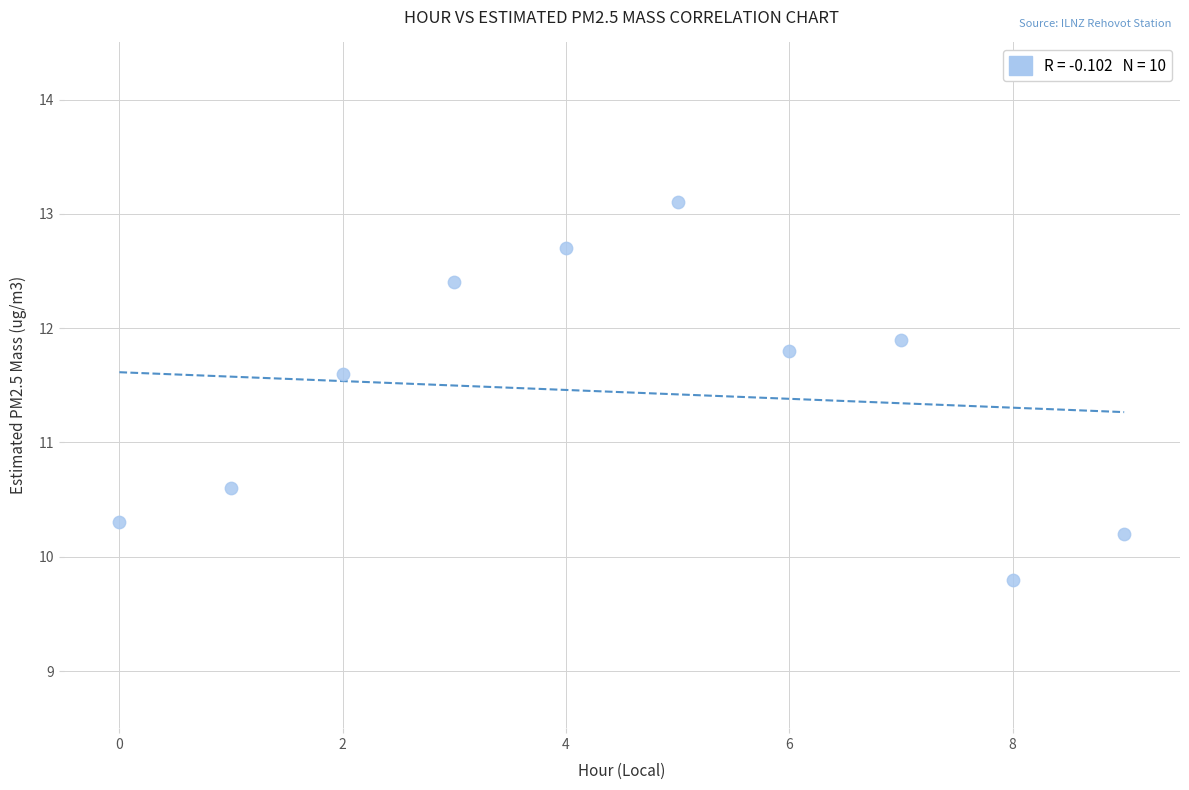

What Y value in the scatter plot is closest to 11?

10.6